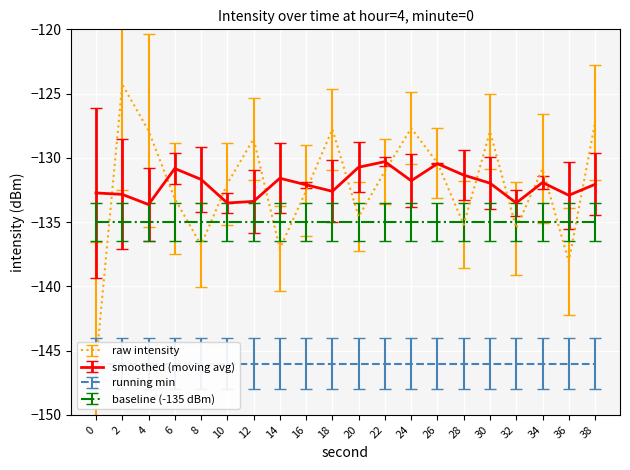

What is the smallest value displayed?

-146.0